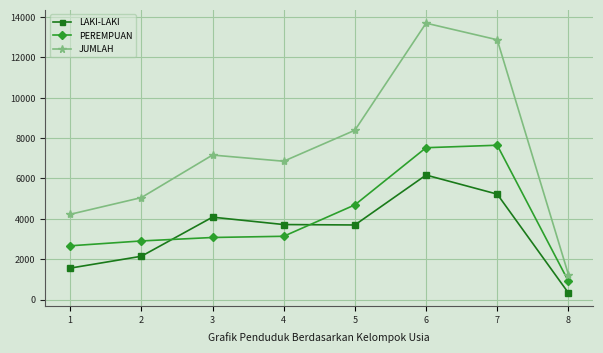

Rank the series by their average value, from lowest to highest.

LAKI-LAKI, PEREMPUAN, JUMLAH